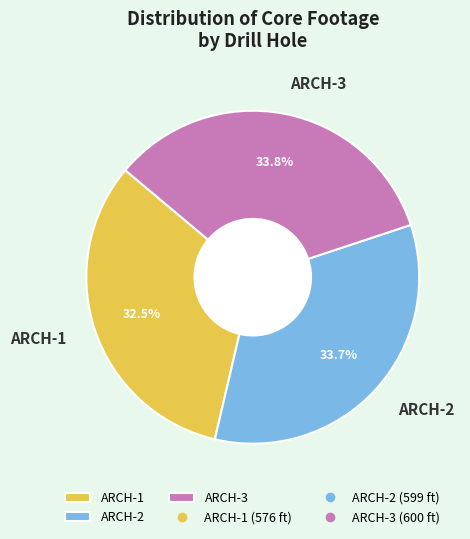

What is the ratio of the value at ARCH-1 to the value at ARCH-2?

1.0